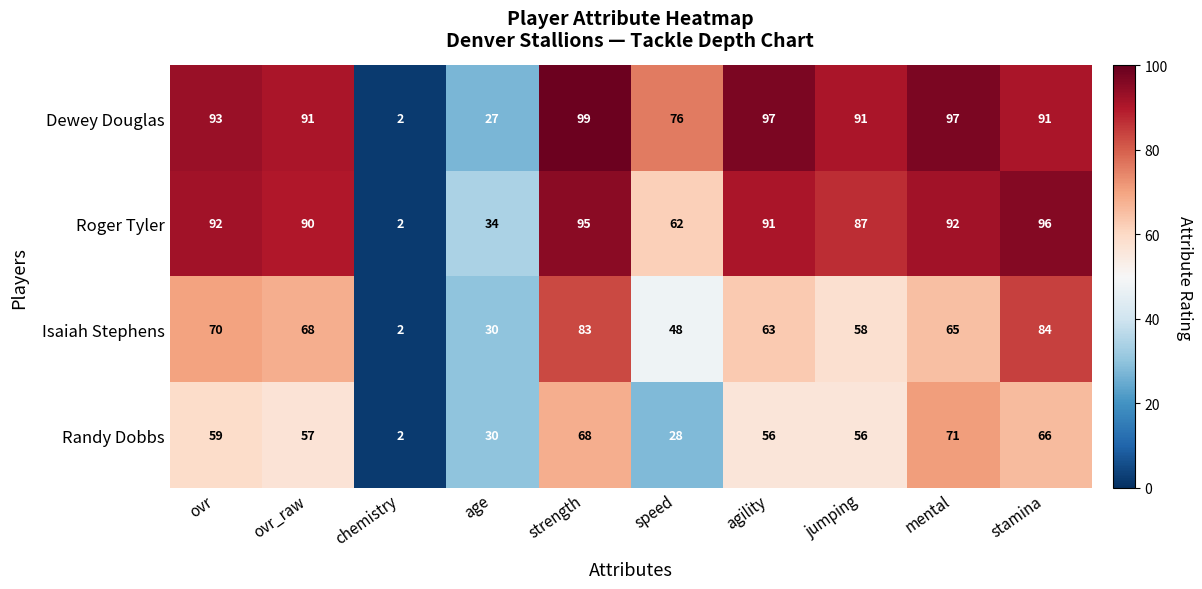

Which category has the highest value across all series?

strength